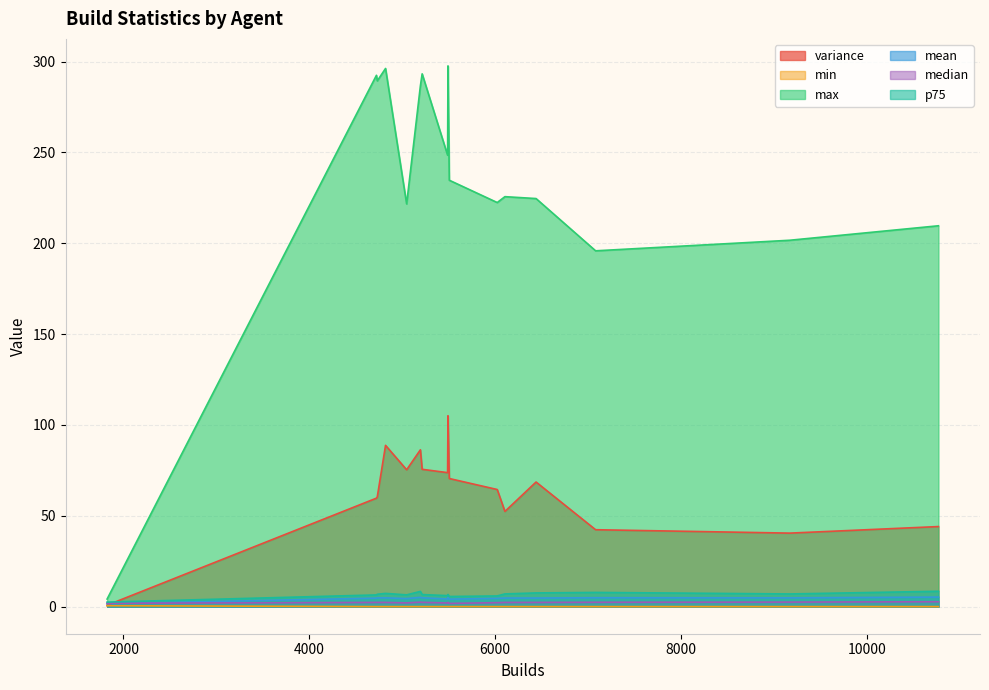

Which series has the largest range (max minus min)?

max